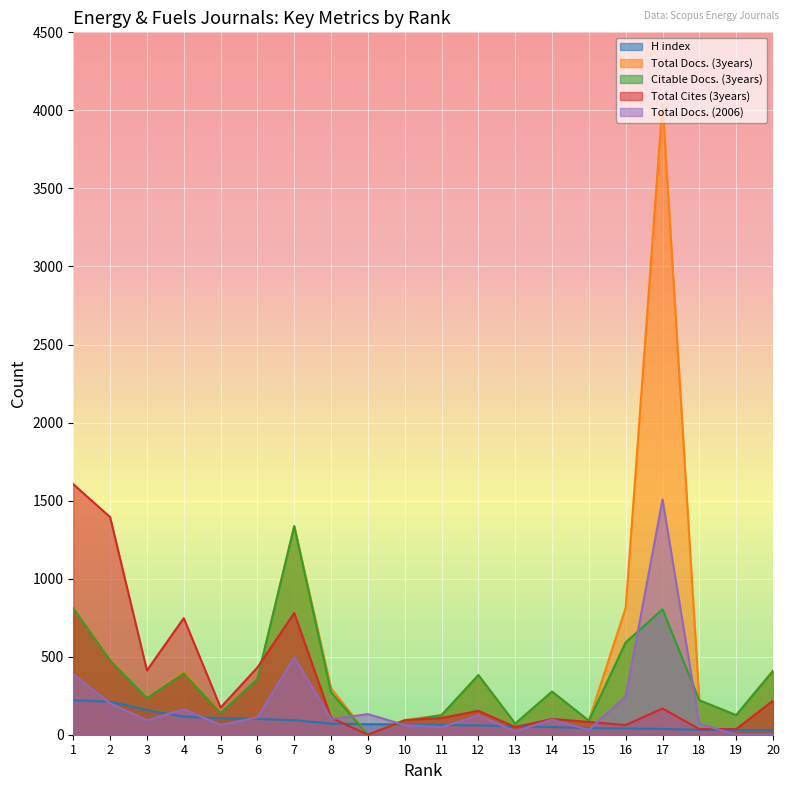

The value of H index at 13 is 32. True or false?

False